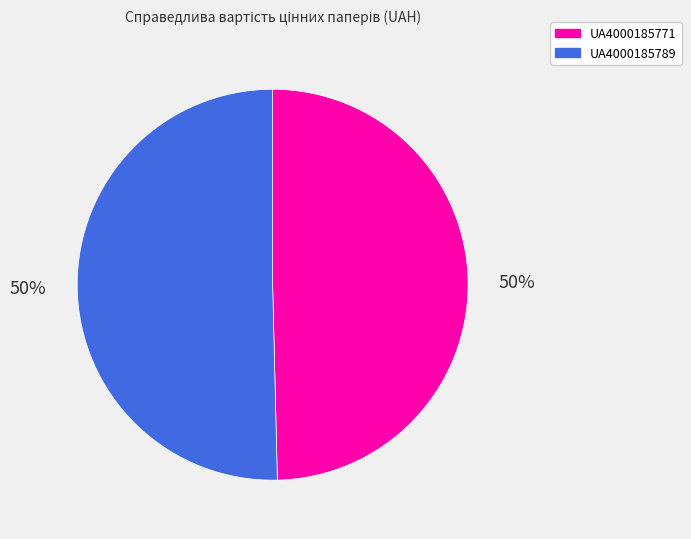

What is the ratio of the value at UA4000185789 to the value at UA4000185771?

1.0